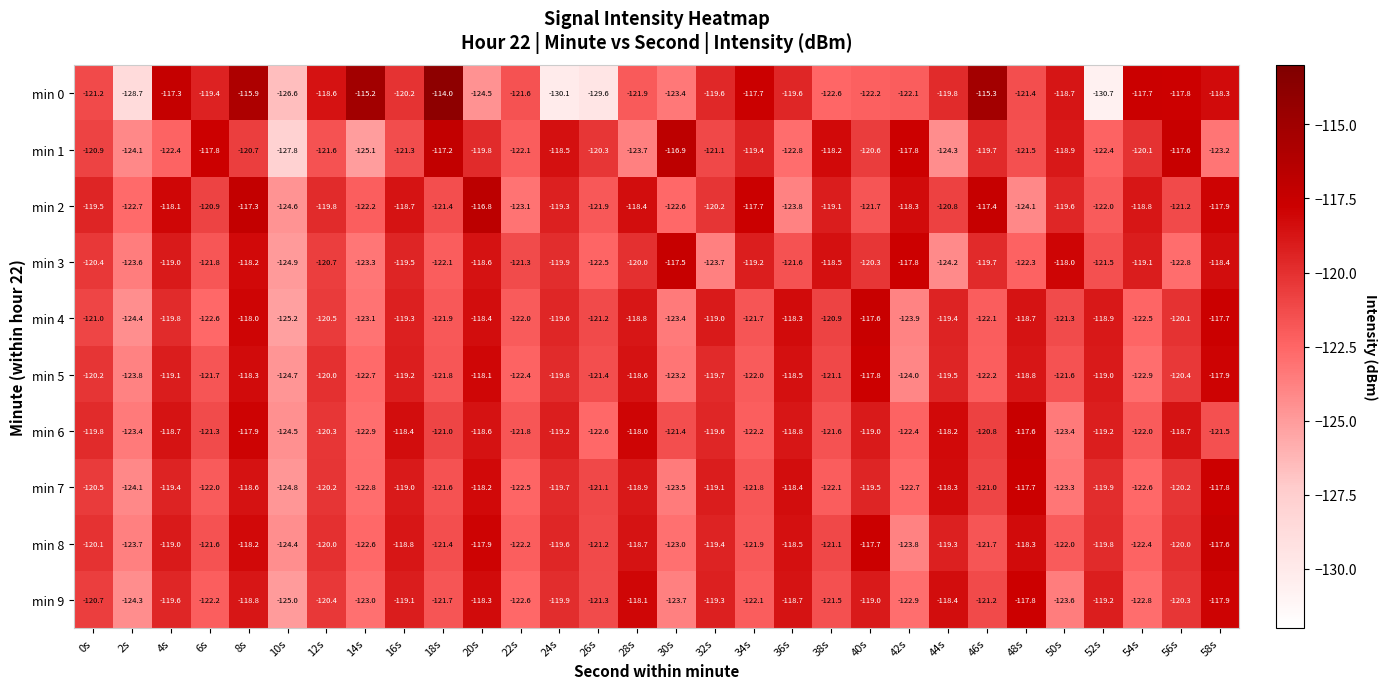

What is the difference between the maximum and minimum values in the min 1 series?

10.9